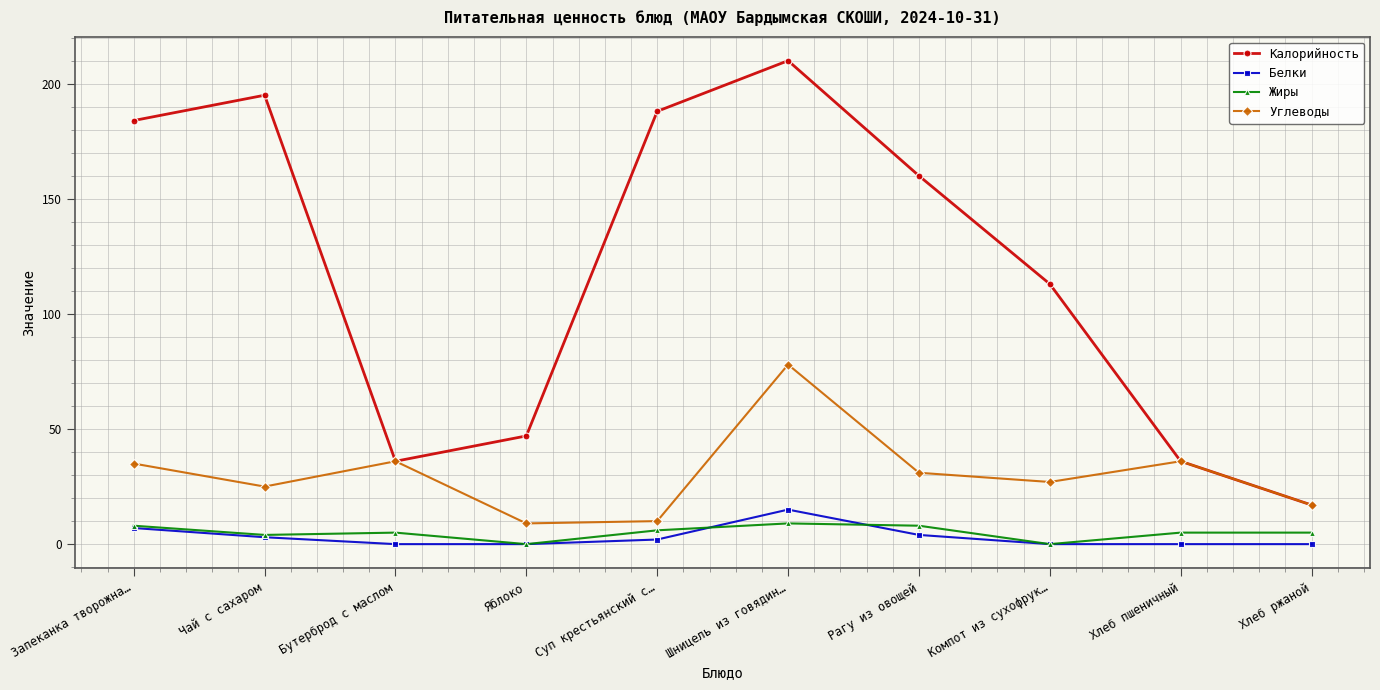

How many distinct data groups are displayed?

4